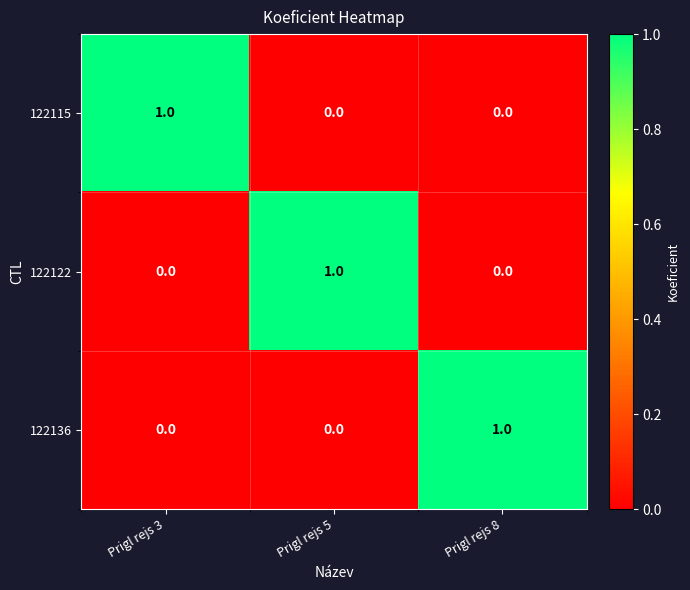

Count the number of data series in this chart.

3